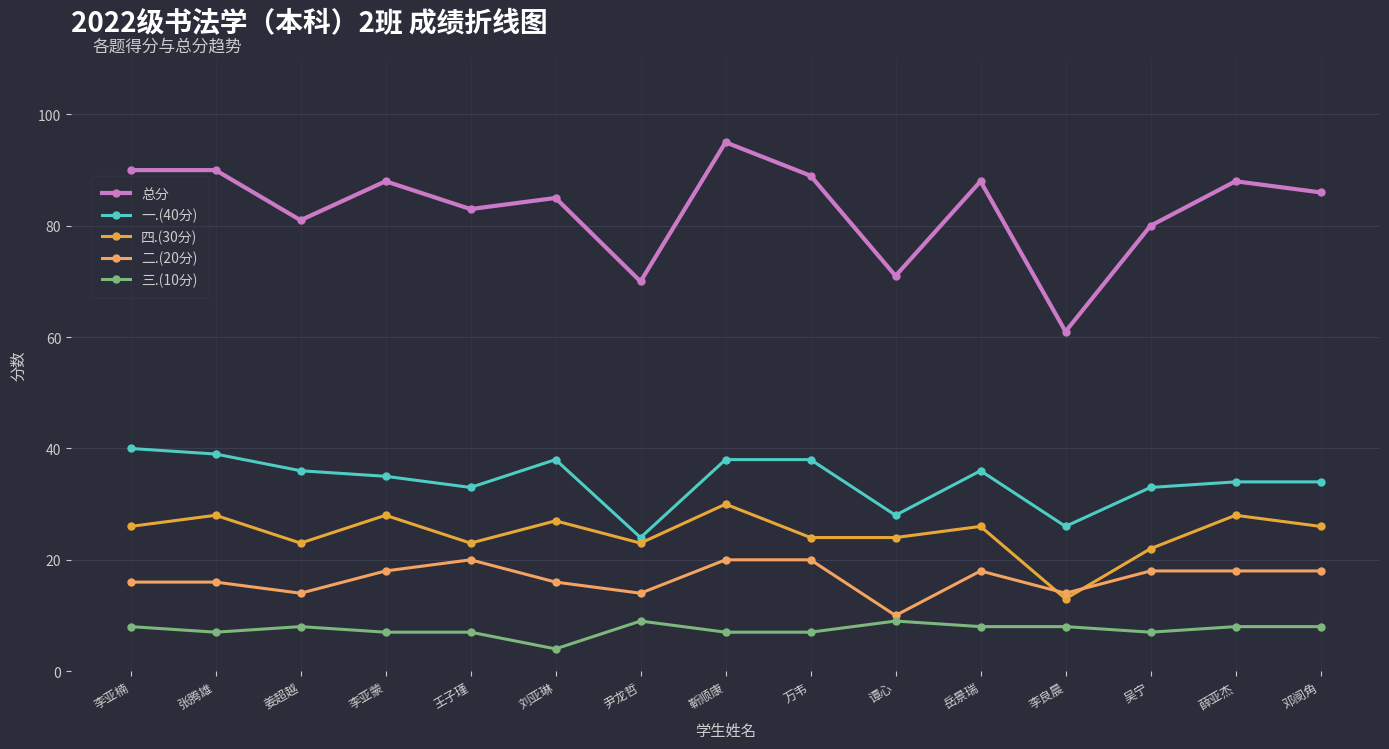

Reading left to right, what are all the values shown in this chart?

总分: 李亚楠=90	张腾雄=90	姜超越=81	李亚蒙=88	王子瑾=83	刘亚琳=85	尹龙哲=70	靳顺康=95	万韦=89	谭心=71	岳景瑞=88	李良晨=61	吴宁=80	薛亚杰=88	邓阌角=86
一.(40分): 李亚楠=40	张腾雄=39	姜超越=36	李亚蒙=35	王子瑾=33	刘亚琳=38	尹龙哲=24	靳顺康=38	万韦=38	谭心=28	岳景瑞=36	李良晨=26	吴宁=33	薛亚杰=34	邓阌角=34
四.(30分): 李亚楠=26	张腾雄=28	姜超越=23	李亚蒙=28	王子瑾=23	刘亚琳=27	尹龙哲=23	靳顺康=30	万韦=24	谭心=24	岳景瑞=26	李良晨=13	吴宁=22	薛亚杰=28	邓阌角=26
二.(20分): 李亚楠=16	张腾雄=16	姜超越=14	李亚蒙=18	王子瑾=20	刘亚琳=16	尹龙哲=14	靳顺康=20	万韦=20	谭心=10	岳景瑞=18	李良晨=14	吴宁=18	薛亚杰=18	邓阌角=18
三.(10分): 李亚楠=8	张腾雄=7	姜超越=8	李亚蒙=7	王子瑾=7	刘亚琳=4	尹龙哲=9	靳顺康=7	万韦=7	谭心=9	岳景瑞=8	李良晨=8	吴宁=7	薛亚杰=8	邓阌角=8